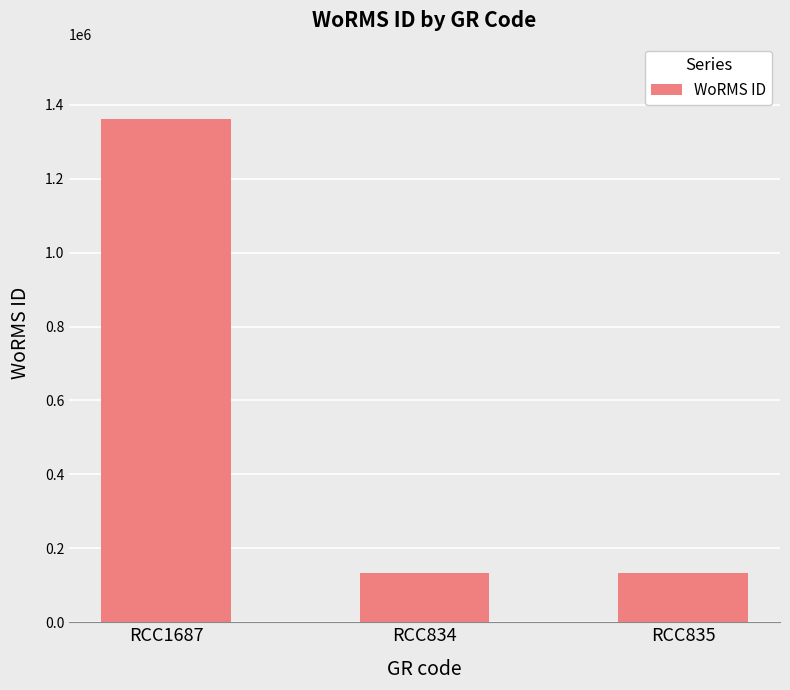

Reading right to left, what are all the values shown in this chart?

134564	134564	1361174